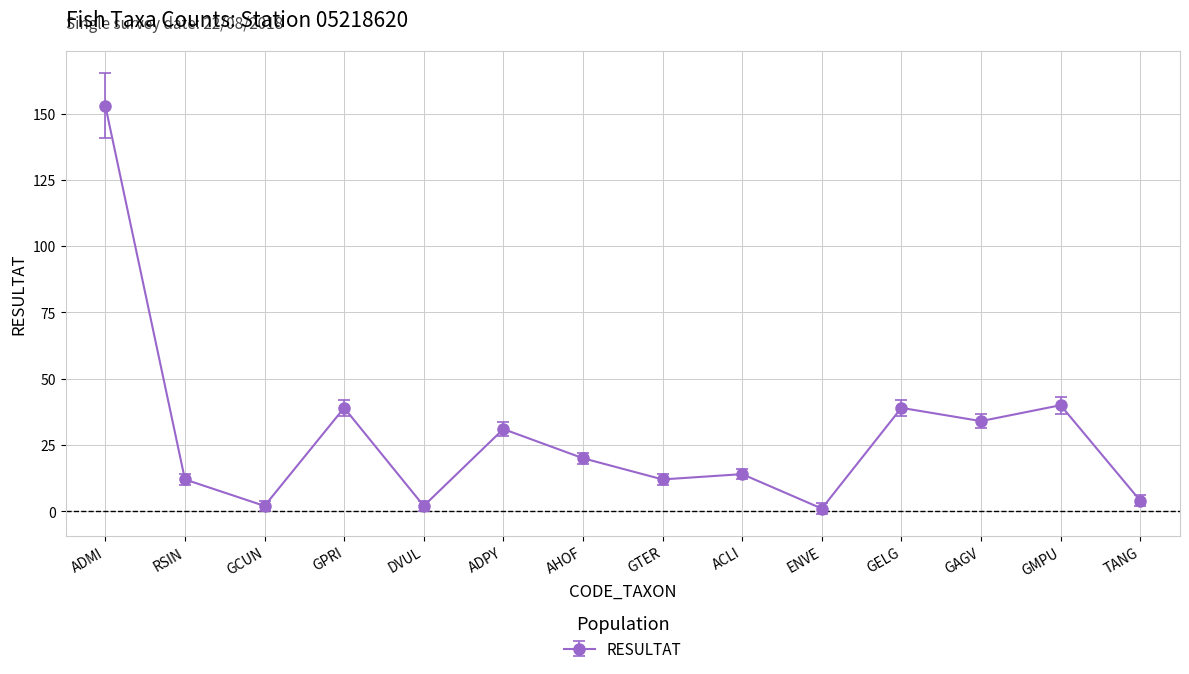

Which label corresponds to the largest value in the chart?

ADMI